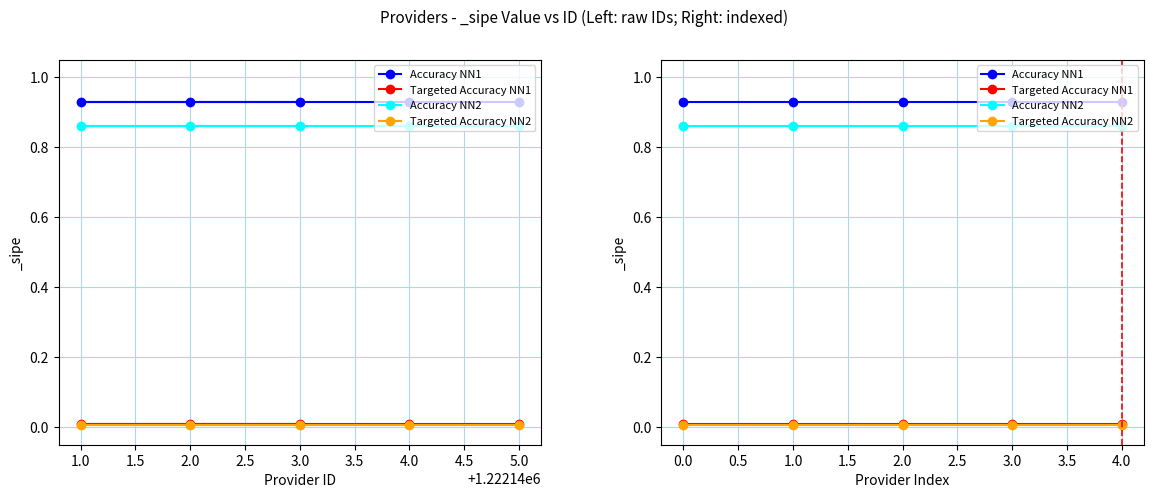

What is the spread (max minus min) of values at 3.0?

0.9